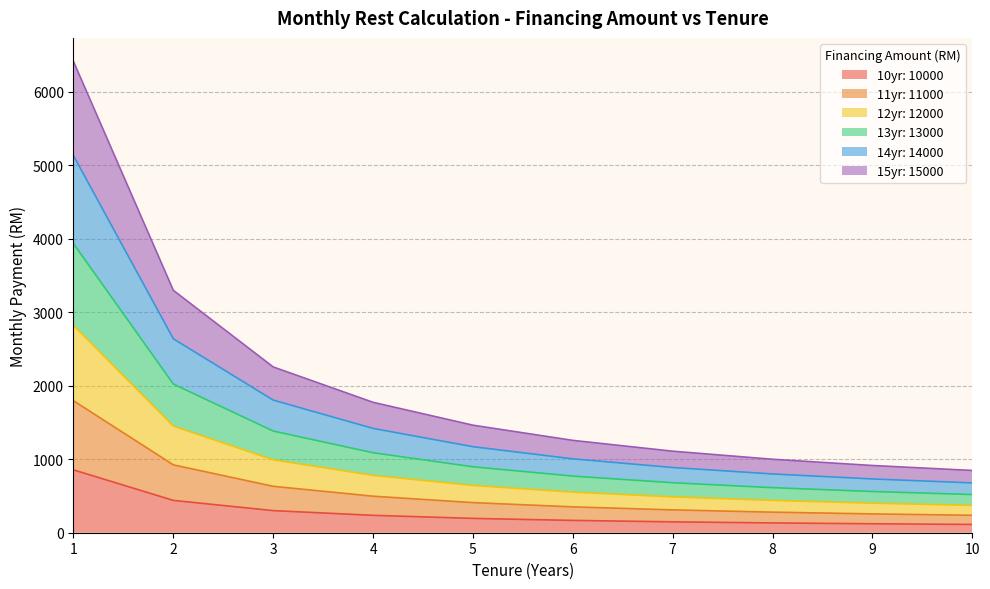

What is the total value across all series at 7?

1109.7